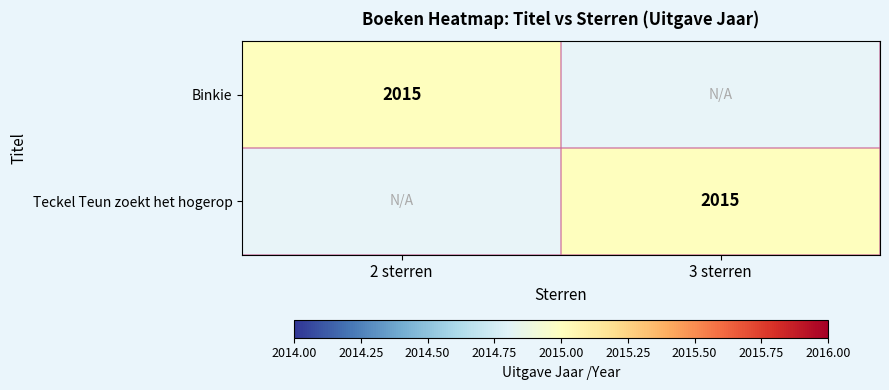

Is it true that Teckel Teun zoekt het hogerop equals 2015 at 3 sterren?

True